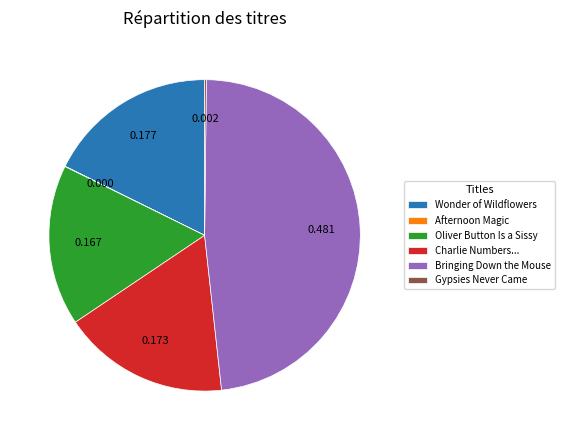

Between Oliver Button Is a Sissy and Bringing Down the Mouse, which is larger?

Bringing Down the Mouse